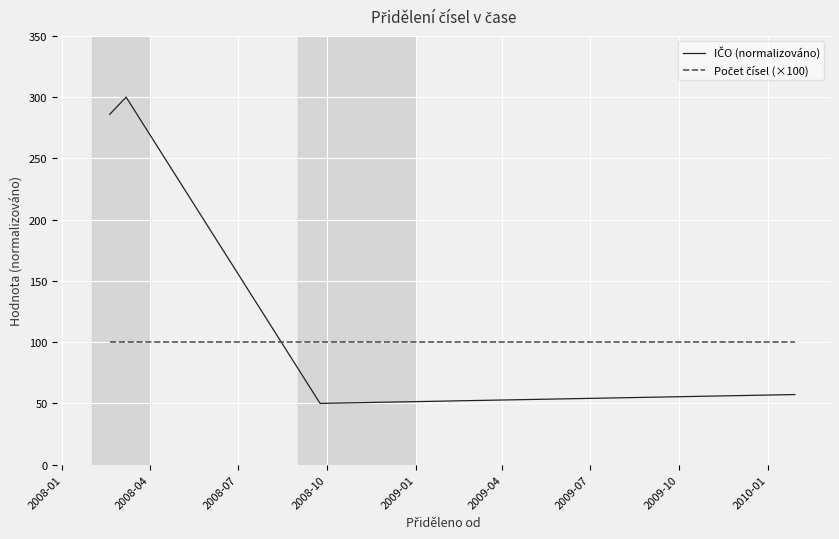

What is the sum of all IČO (normalizováno) values?

5267.8